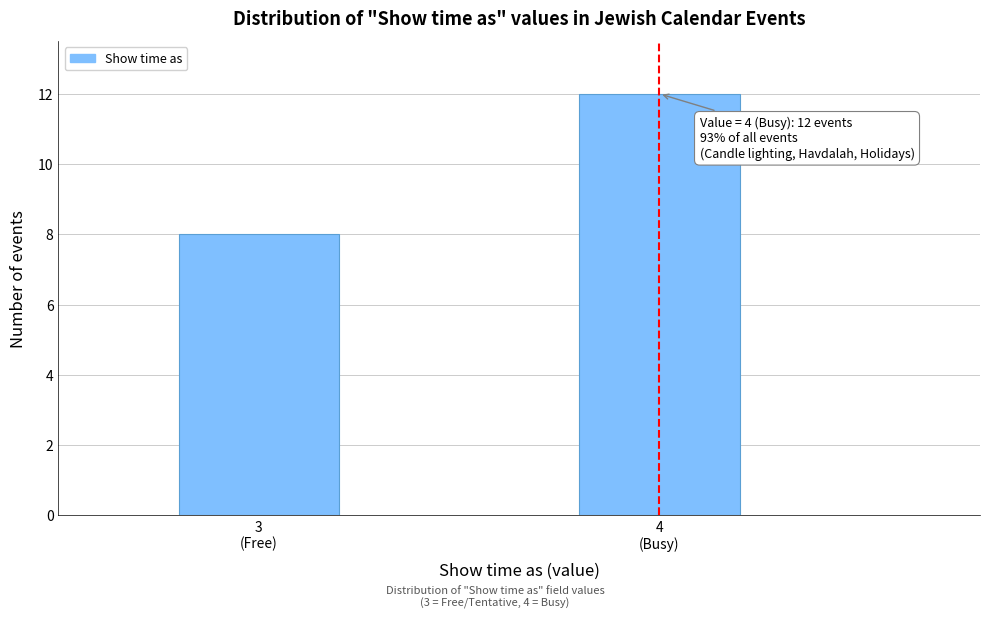

Reading left to right, list all the values displayed in this chart.

8	12